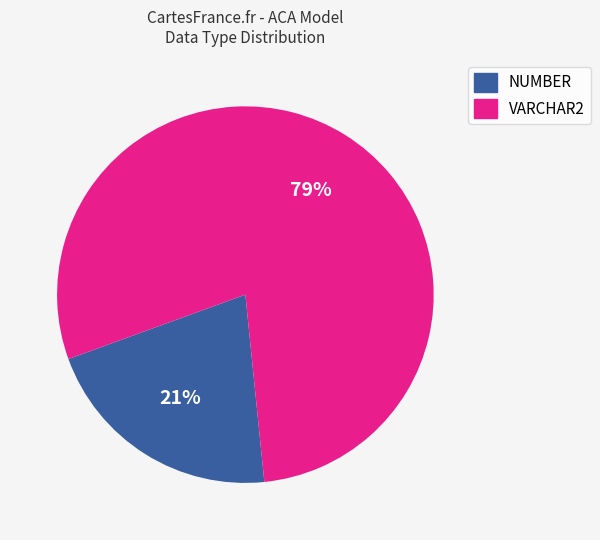

The VARCHAR2 slice represents 79% of the pie. True or false?

True